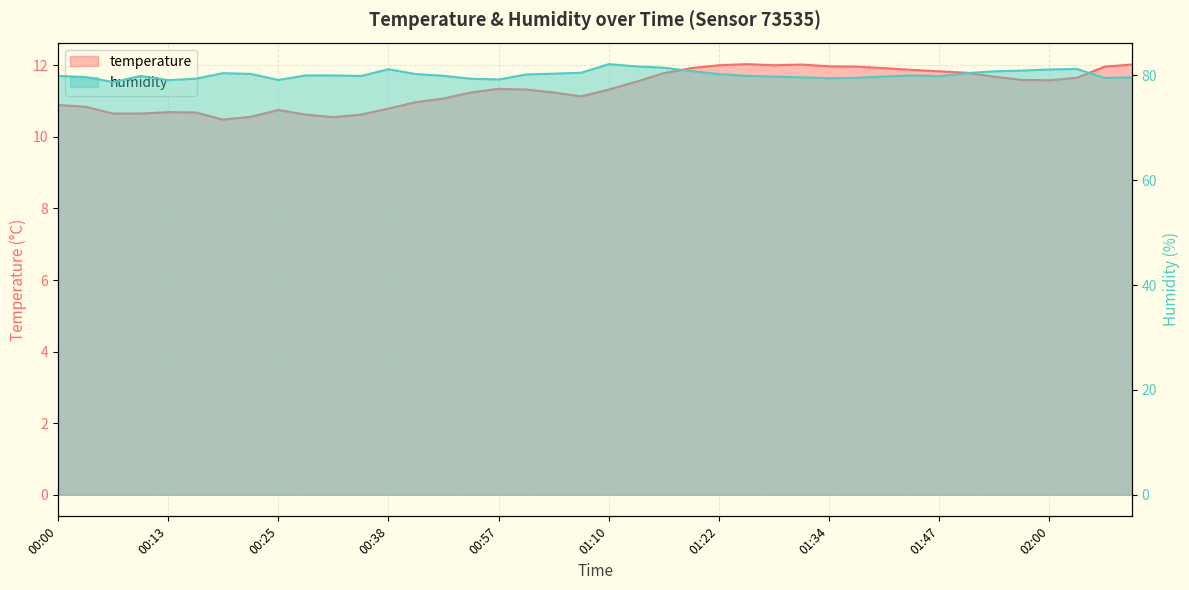

True or false: temperature and humidity cross at least once.

False